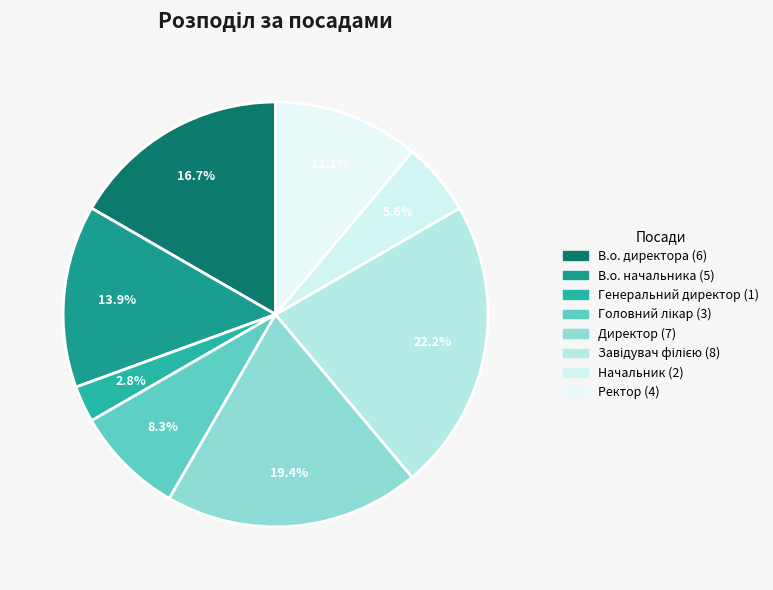

Is it true that В.о. директора is 17% of the pie?

True